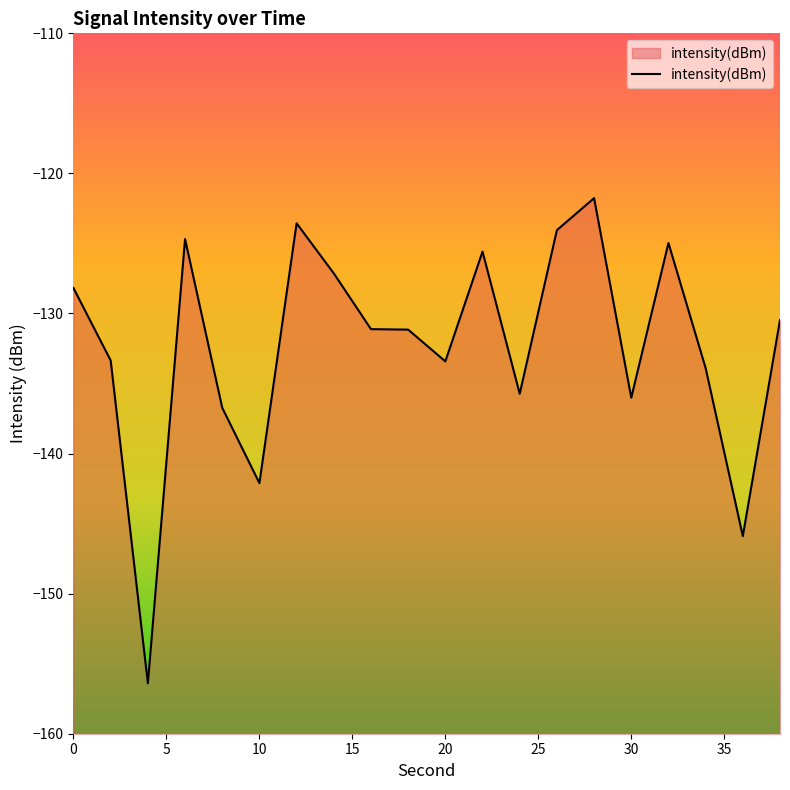

What is the difference between the maximum and minimum values?

34.6